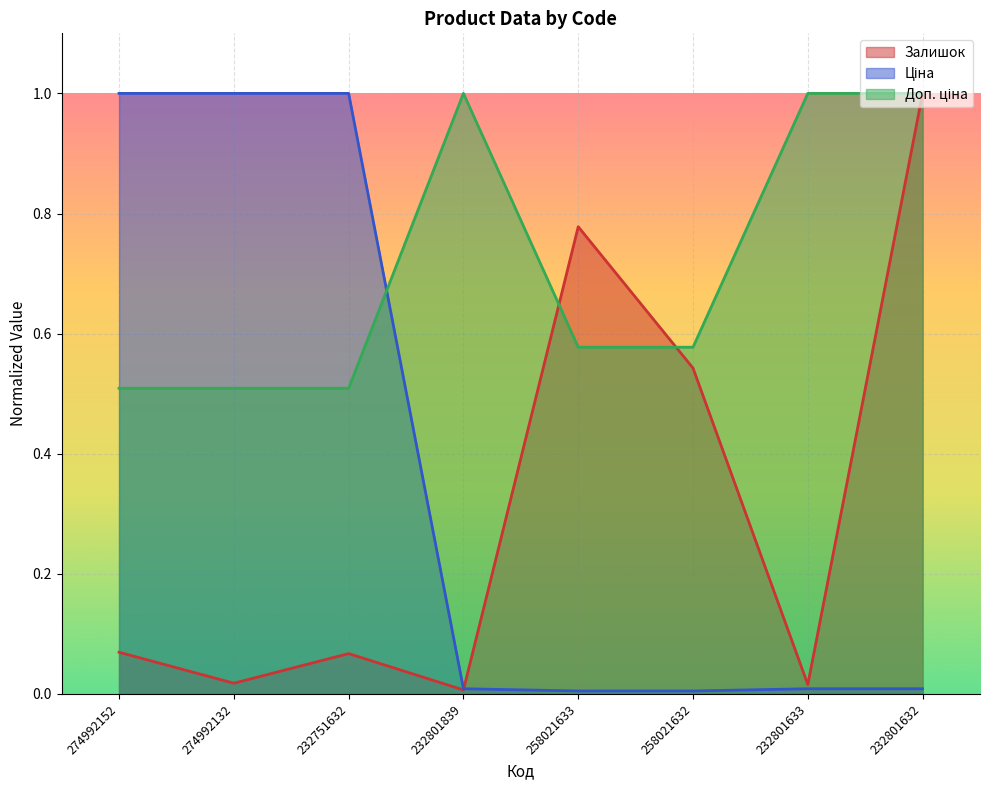

What is the average value of the Доп. ціна series?

0.7